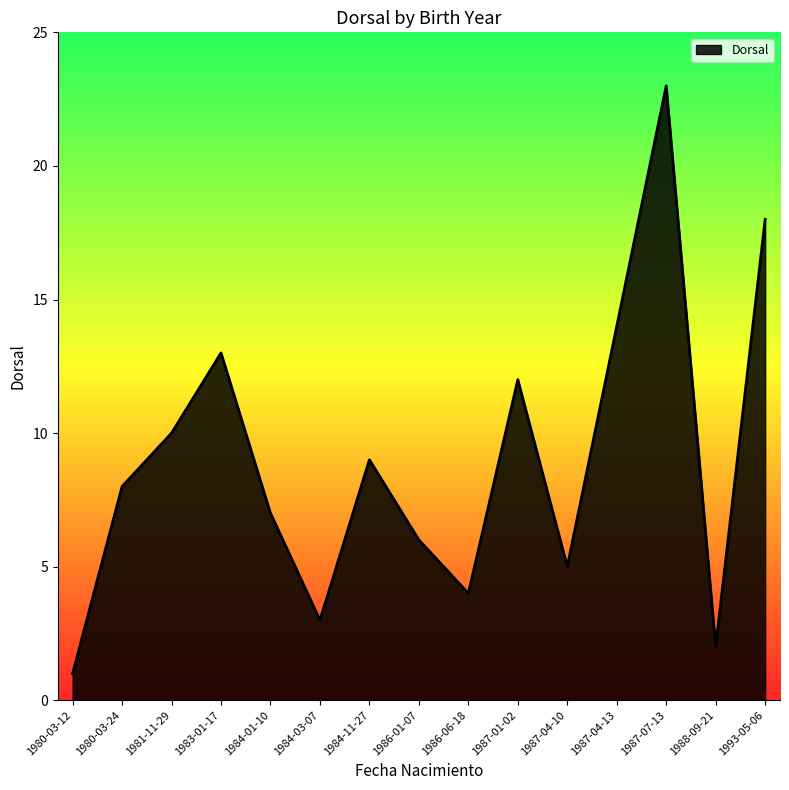

Is it true that the value at 1987-04-13 is 20?

False